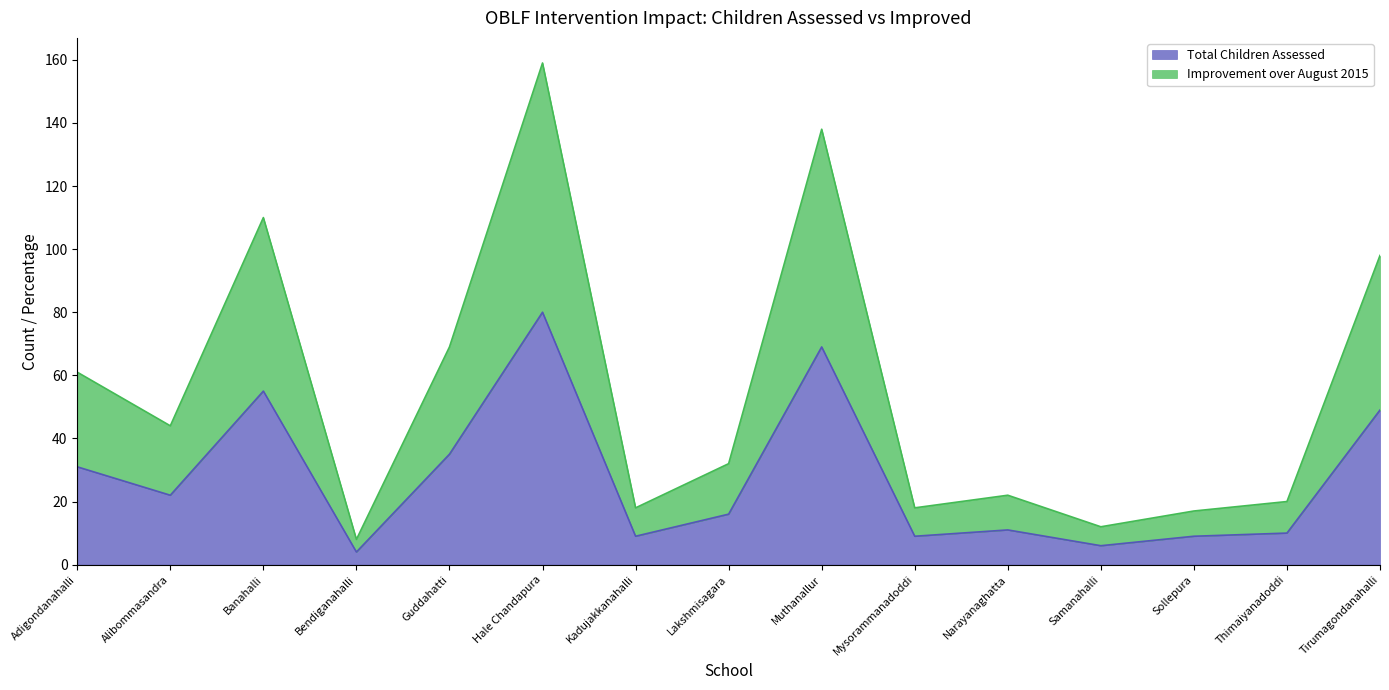

Reading left to right, list all the values displayed in this chart.

Total Children Assessed: 31	22	55	4	35	80	9	16	69	9	11	6	9	10	49
Improvement over August 2015: 61	44	110	8	69	159	18	32	138	18	22	12	17	20	98